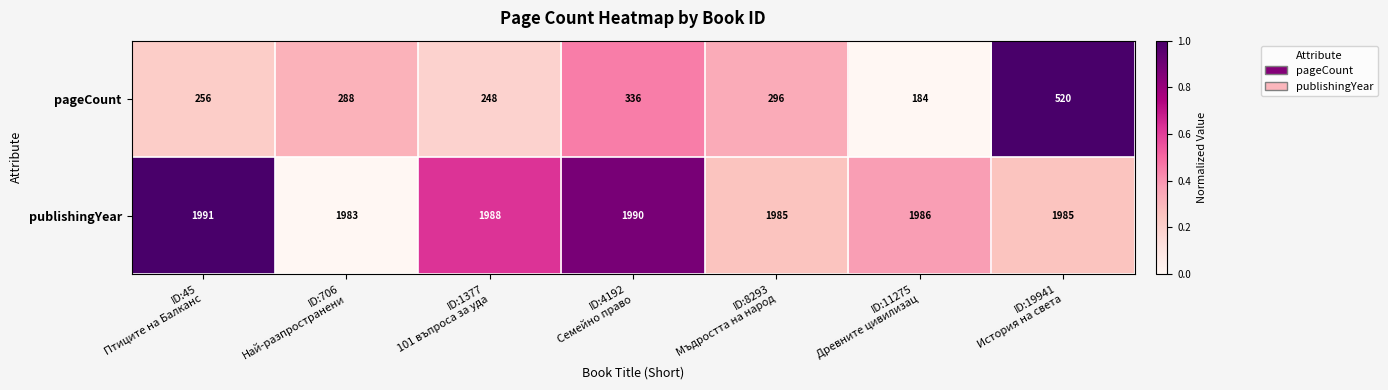

At which category does the chart reach its peak across all series?

ID:45
Птиците на Балканс